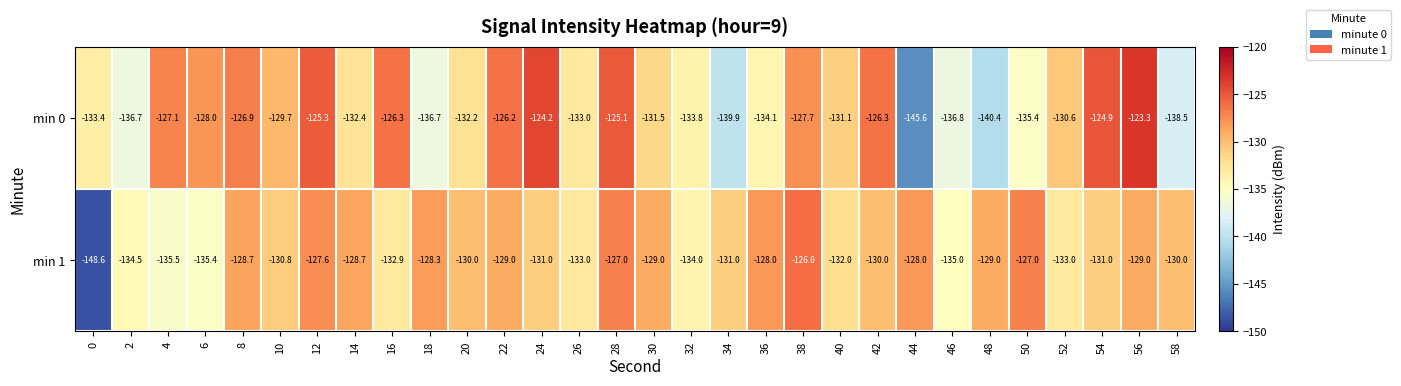

What is the smallest value displayed?

-148.6